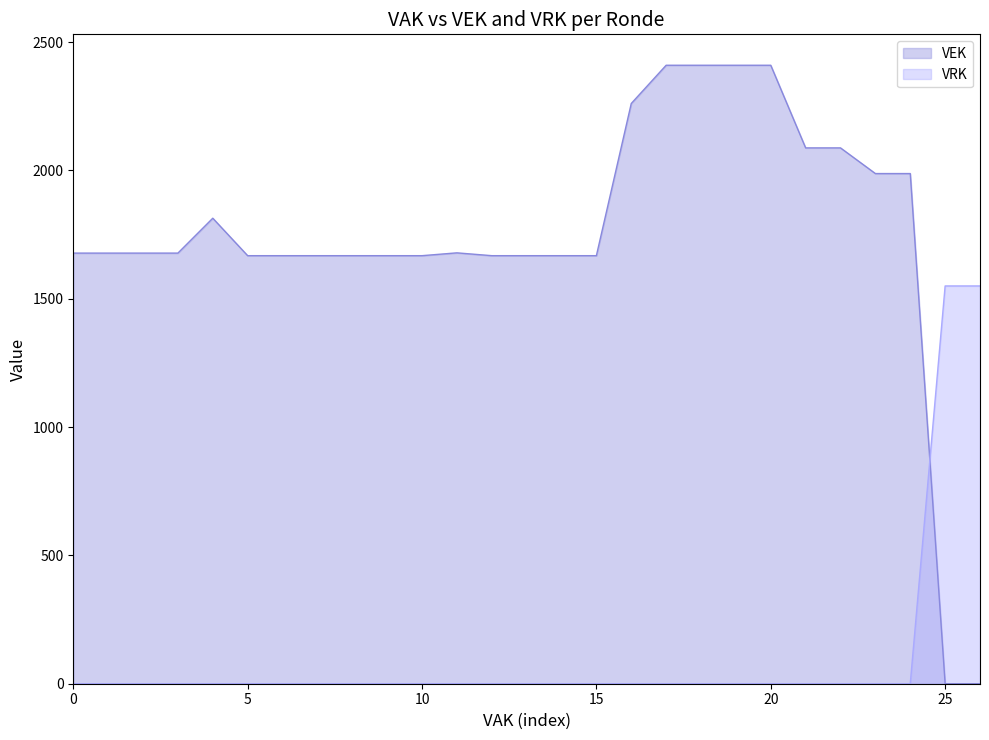

Which series ends up on top after the final intersection of VEK and VRK?

VRK